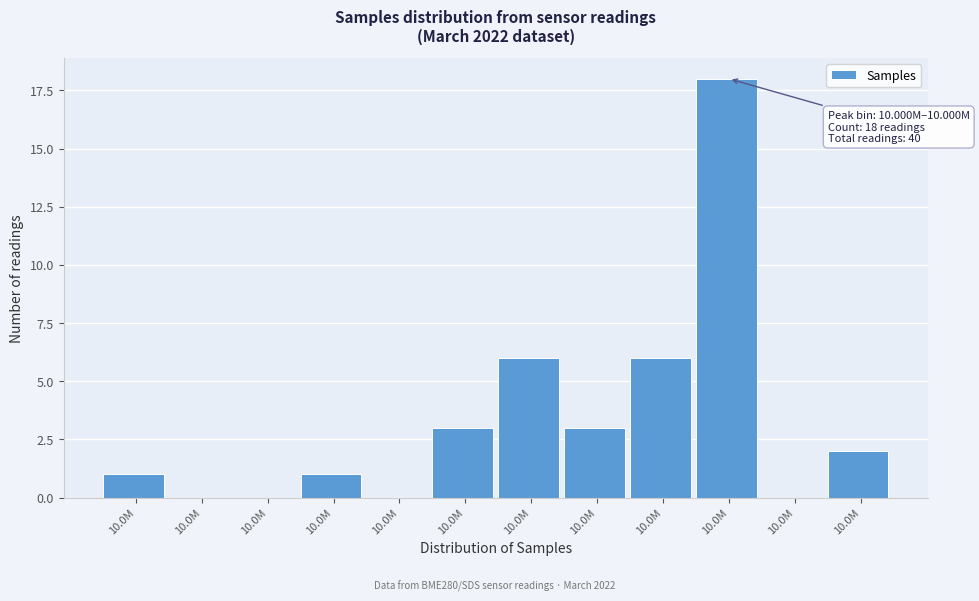

Are the bars horizontal?

No